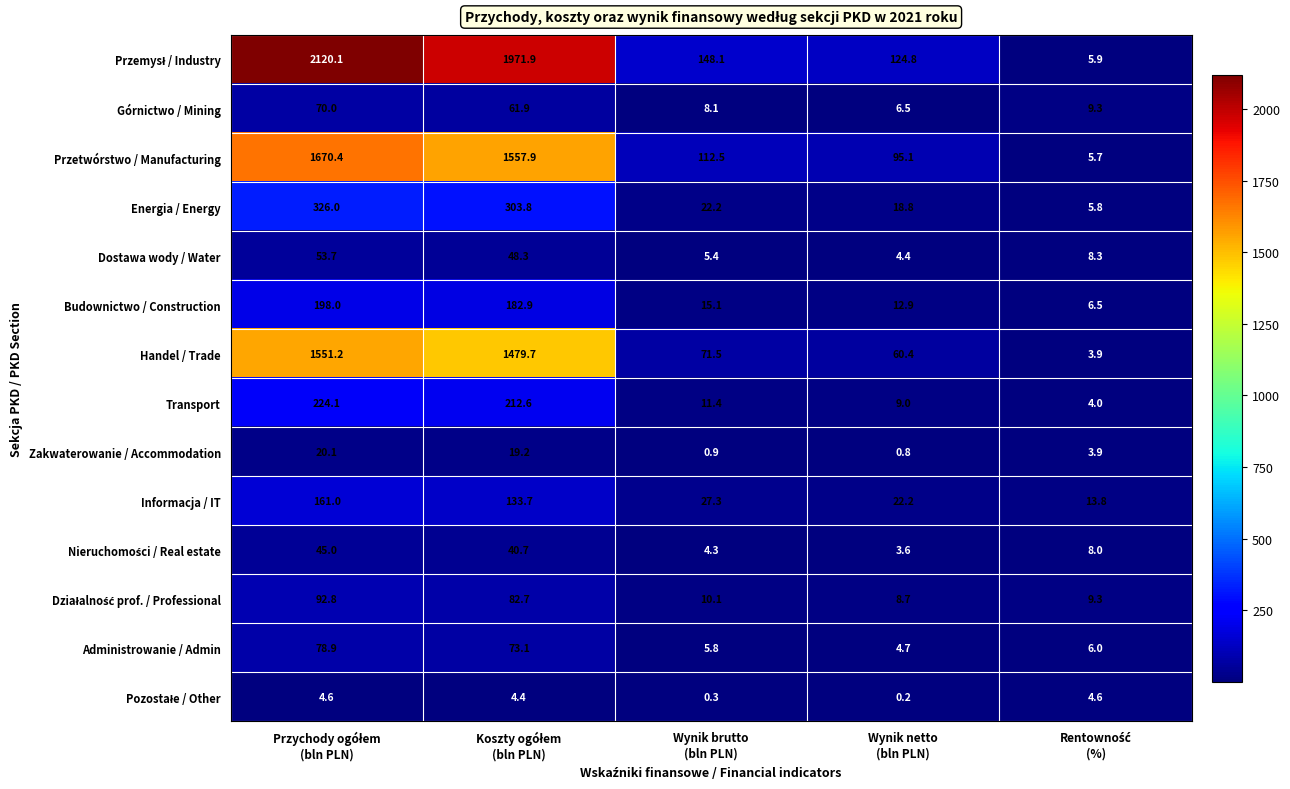

What is the maximum value shown in the chart?

2120.1